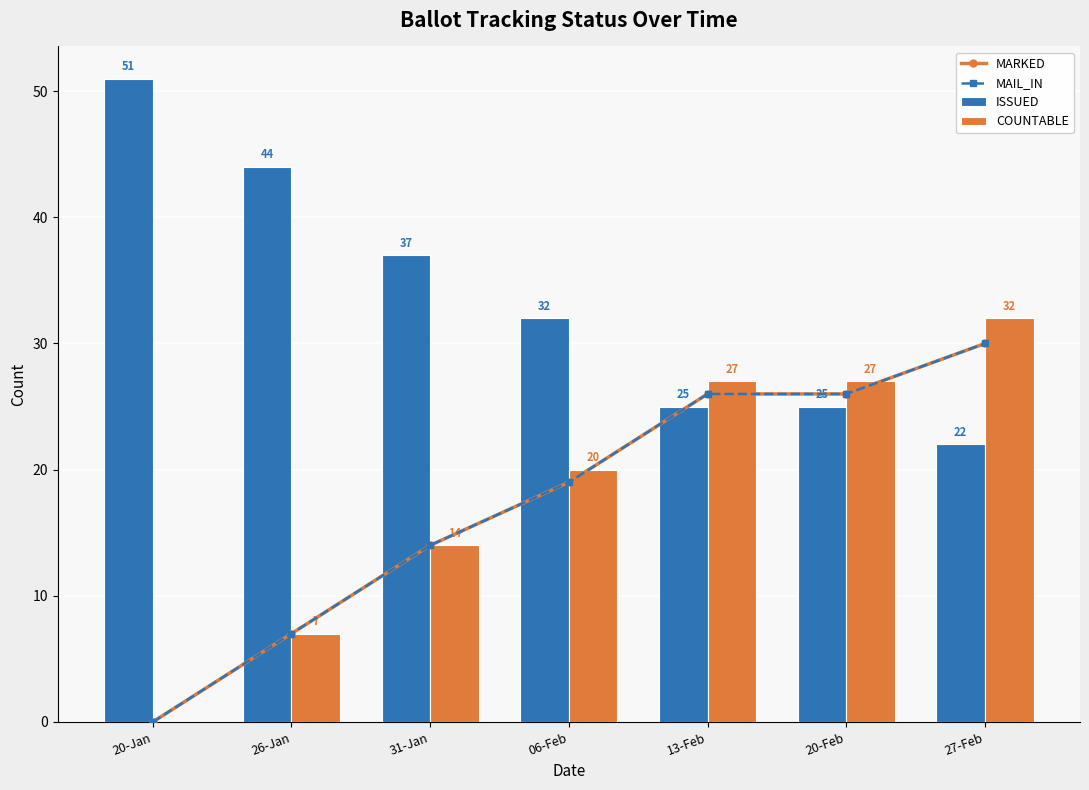

What is the value of the MAIL_IN bar at the 2nd from the left?

7